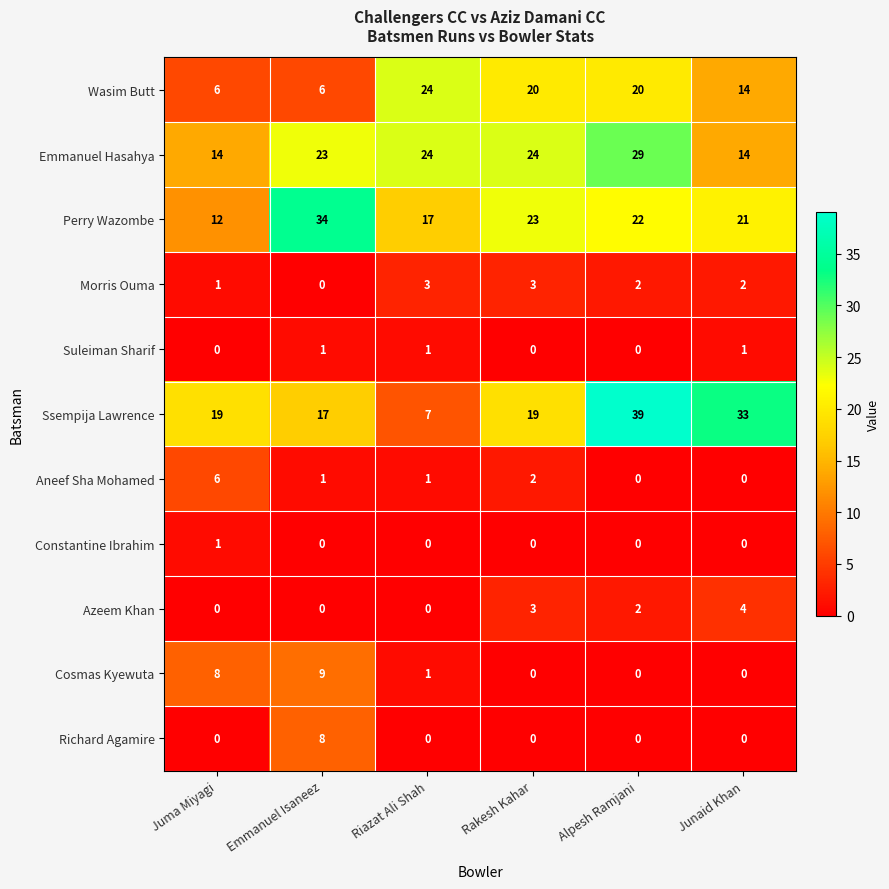

What is the sum of the Ssempija Lawrence values at Rakesh Kahar and Riazat Ali Shah?

26